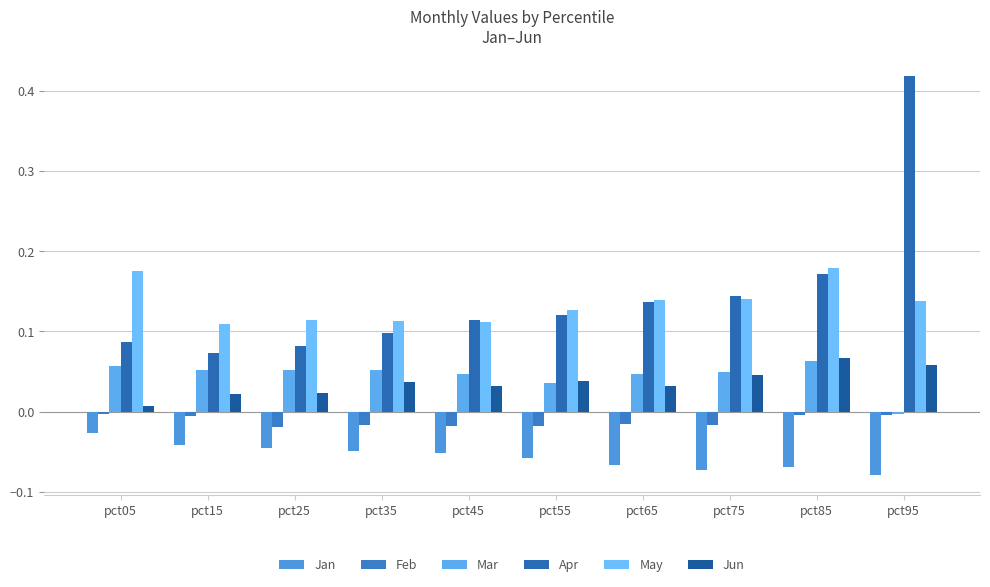

Which series has the largest total across all categories?

Apr